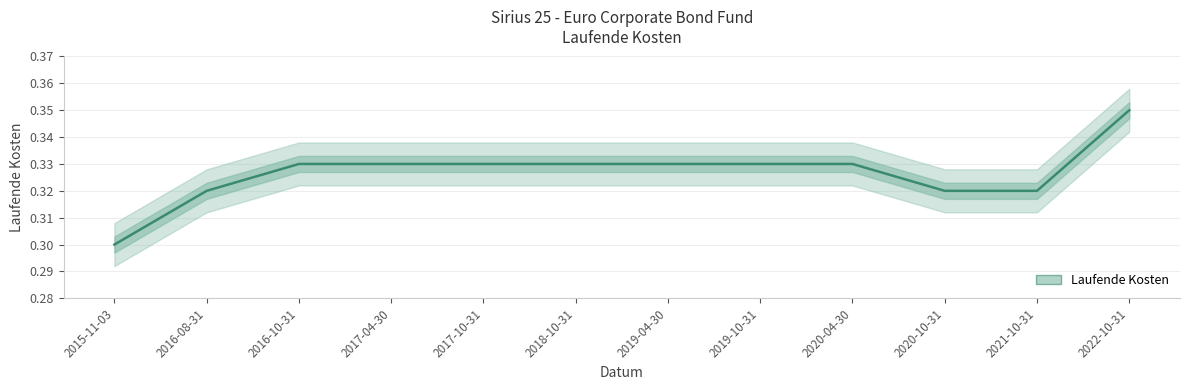

List the labels in order of value, smallest first.

2015-11-03, 2016-08-31, 2020-10-31, 2021-10-31, 2016-10-31, 2017-04-30, 2017-10-31, 2018-10-31, 2019-04-30, 2019-10-31, 2020-04-30, 2022-10-31